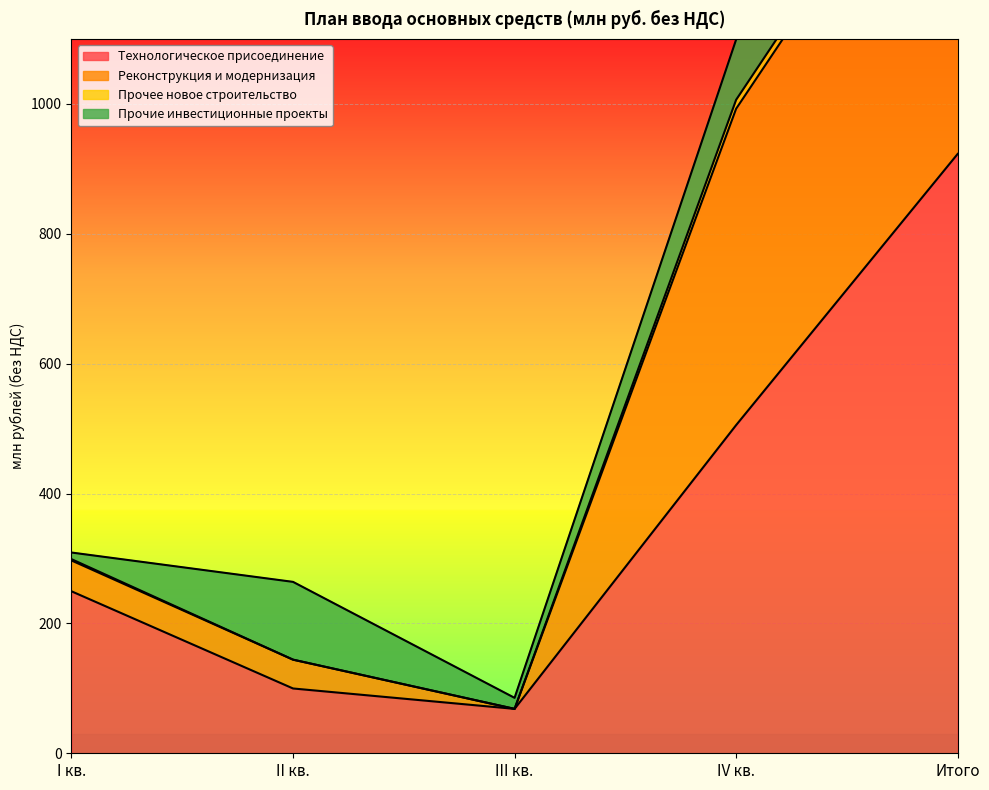

Is it true that Реконструкция и модернизация equals 89.3 at III кв.?

False